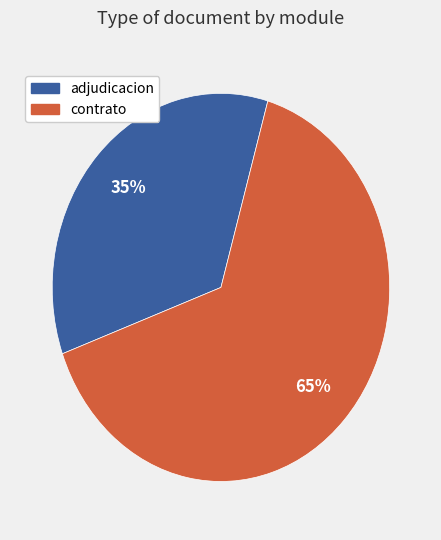

To the nearest percent, what is the difference between the largest and smallest slice percentages?

30%